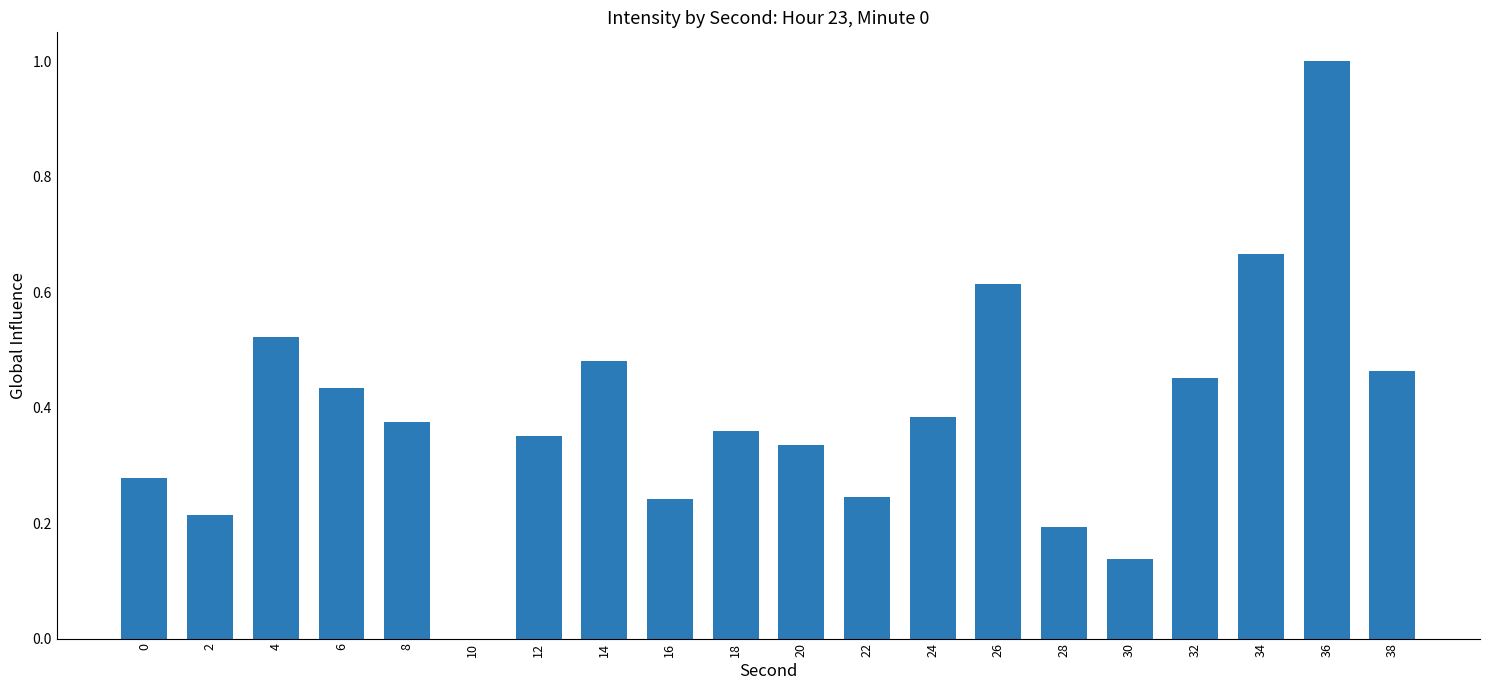

Does the chart contain stacked bars?

No